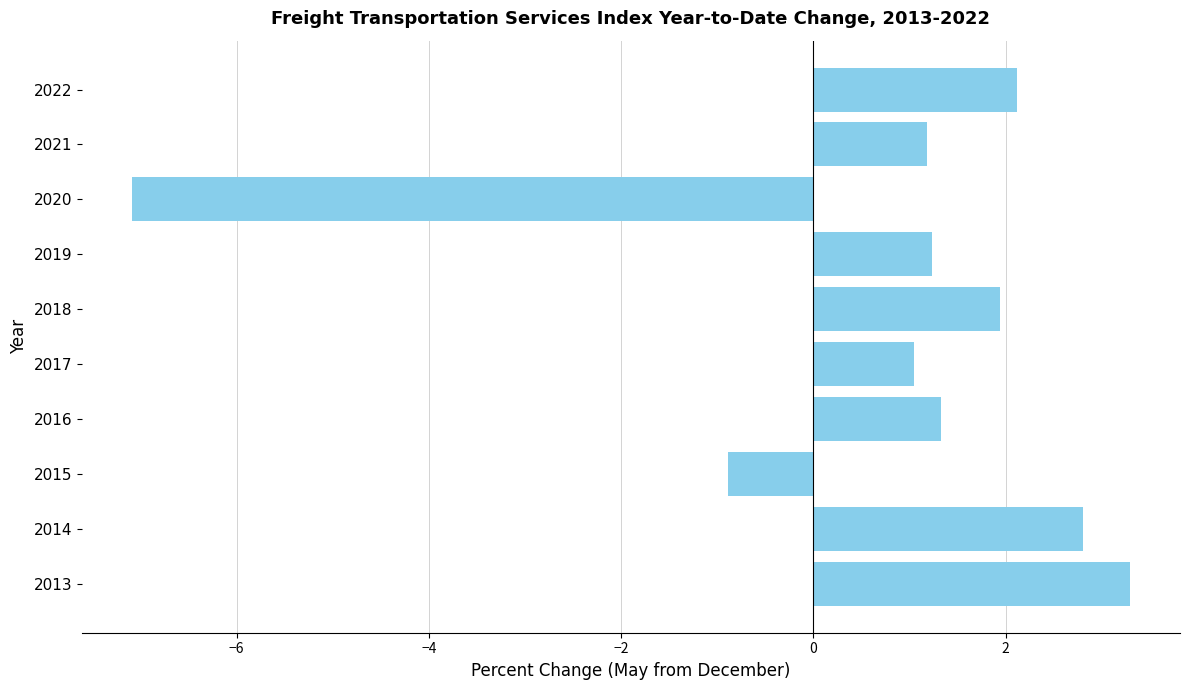

What is the difference between the second highest and second lowest values?

3.7